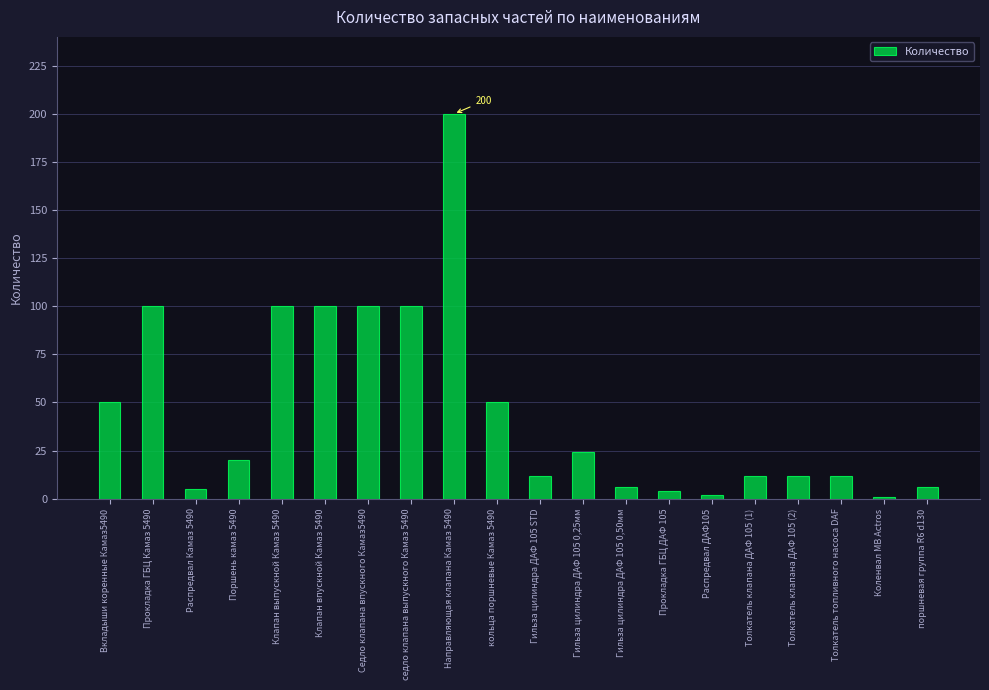

Are the bars horizontal?

No